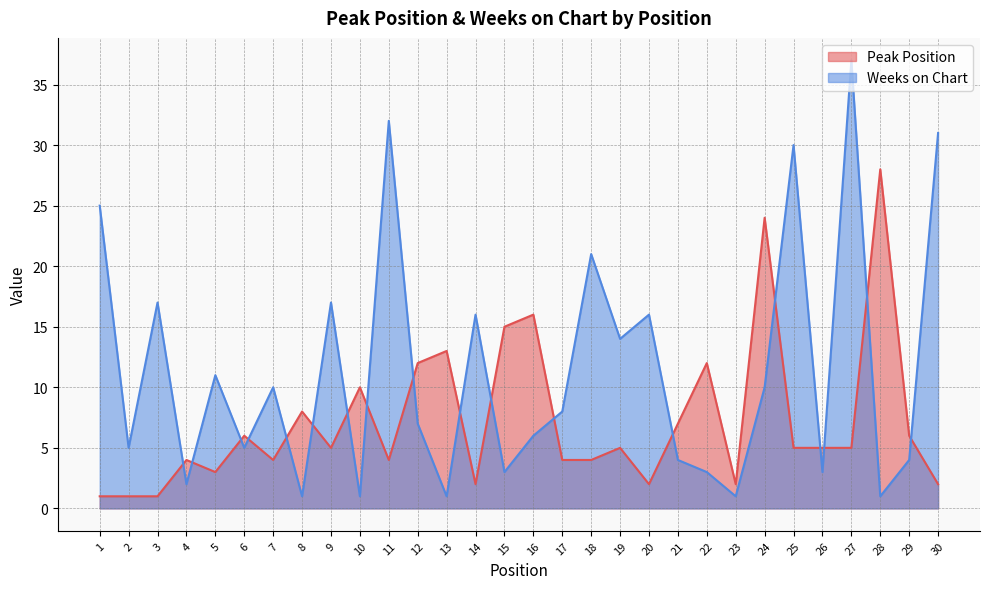

The value of Weeks on Chart at 18 is 21. True or false?

True